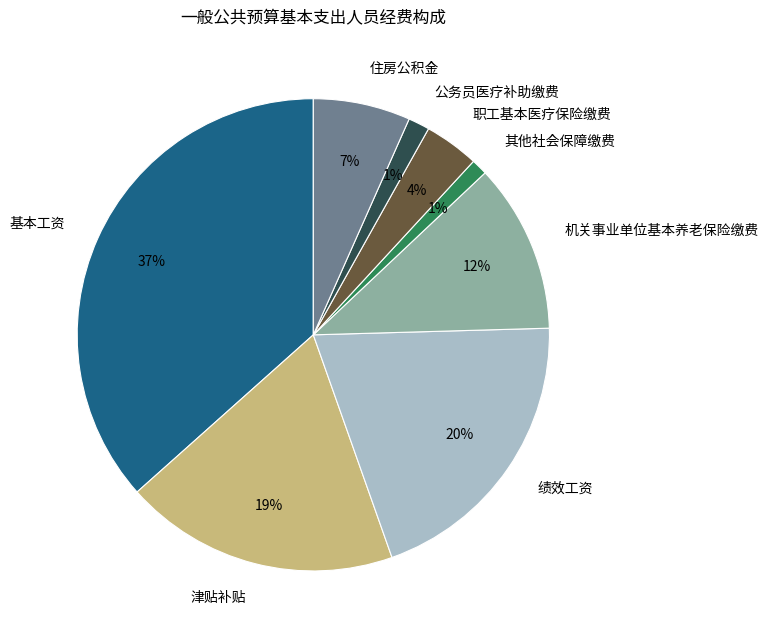

Which slice is the largest?

基本工资